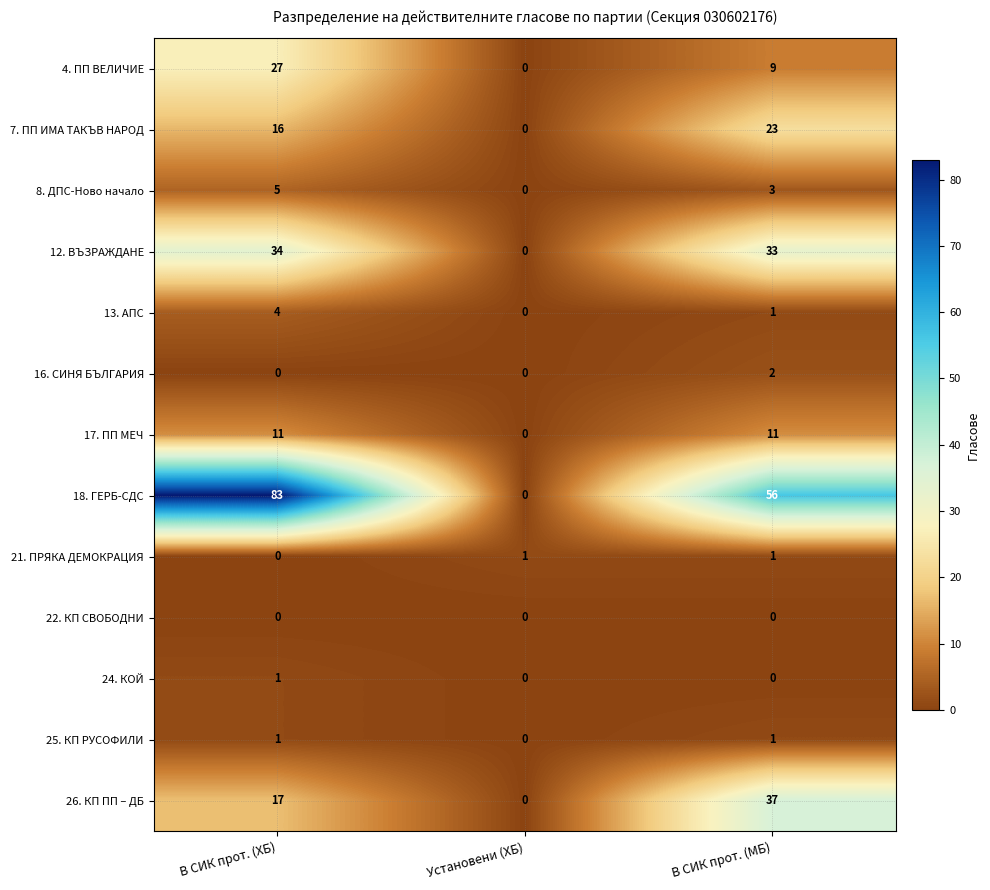

Is it true that 4. ПП ВЕЛИЧИЕ equals -19 at Установени (ХБ)?

False